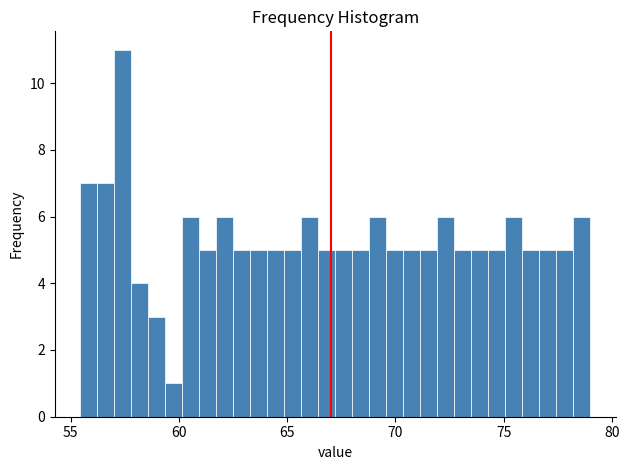

Read against the x-axis, roughly where is the centre of the tallest bar?

57.5